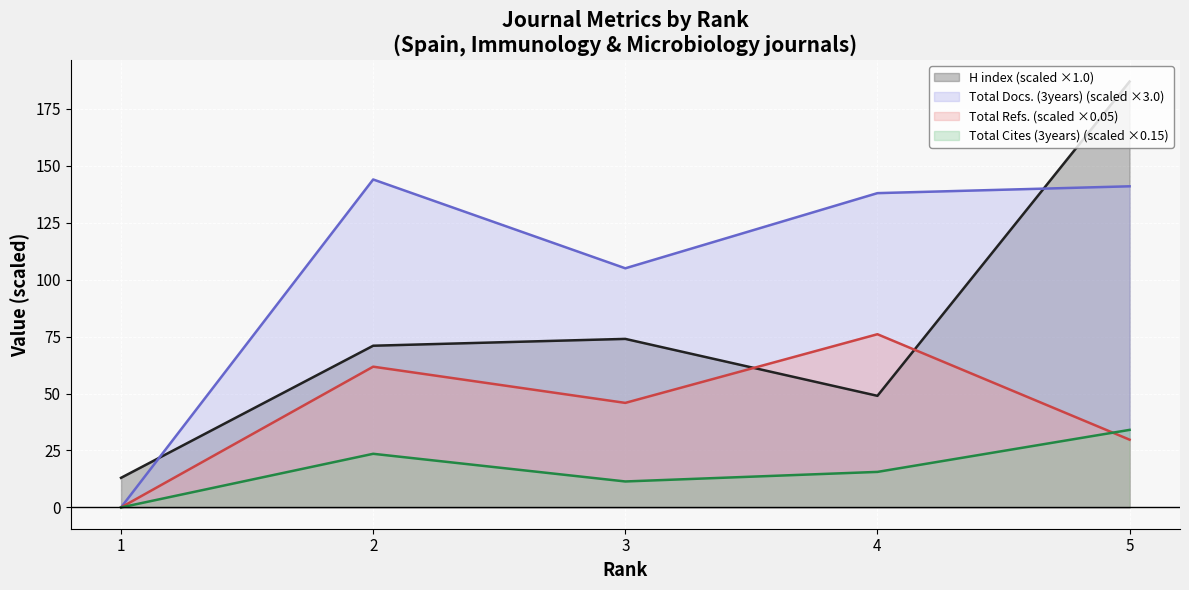

Rank the series by their average value, from lowest to highest.

Total Cites (3years) (scaled ×0.15), Total Refs. (scaled ×0.05), H index (scaled ×1.0), Total Docs. (3years) (scaled ×3.0)